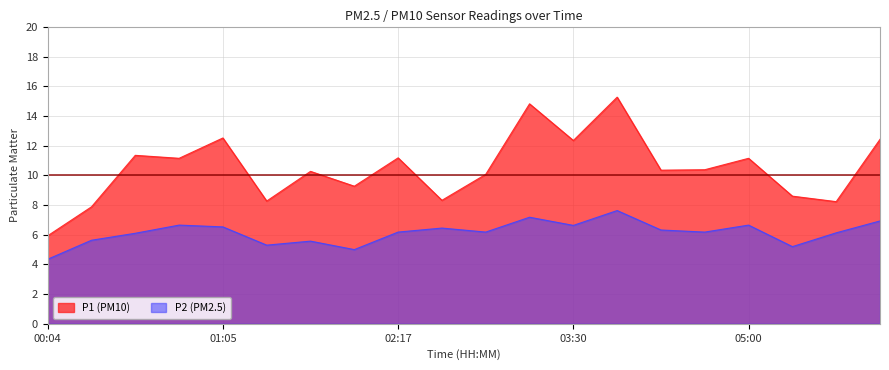

At which category is the sum across all series the highest?

03:51